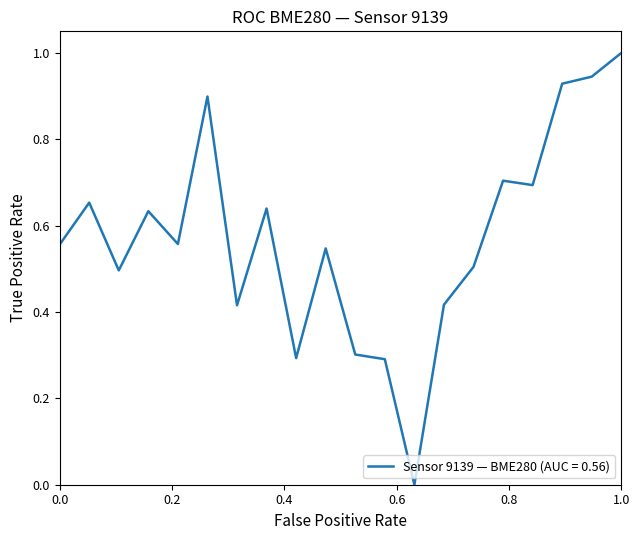

What is the difference between the maximum and minimum values?

1.0